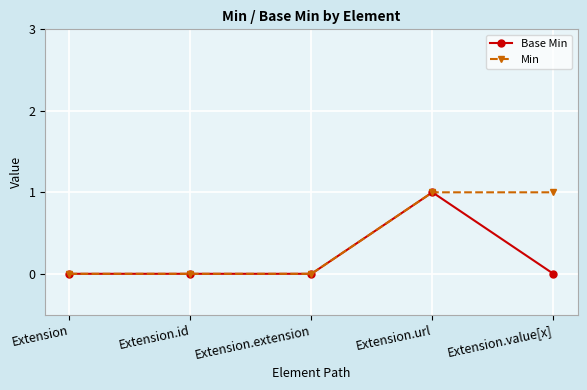

The value of Min at Extension.extension is -1. True or false?

False